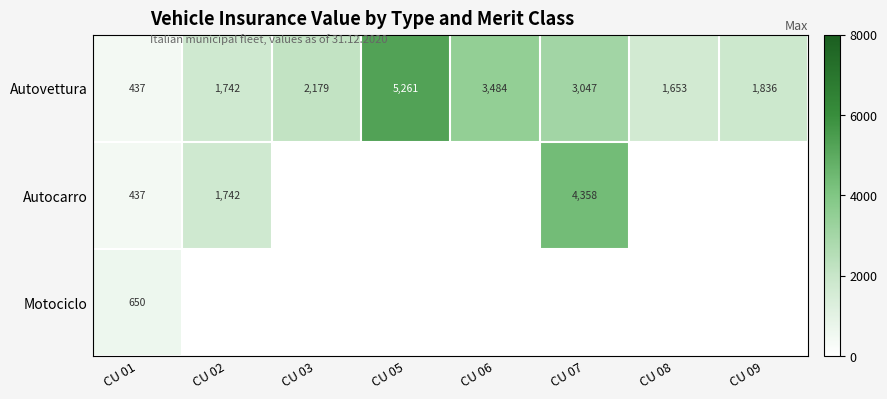

Between CU 09 and CU 05, which is larger?

CU 05